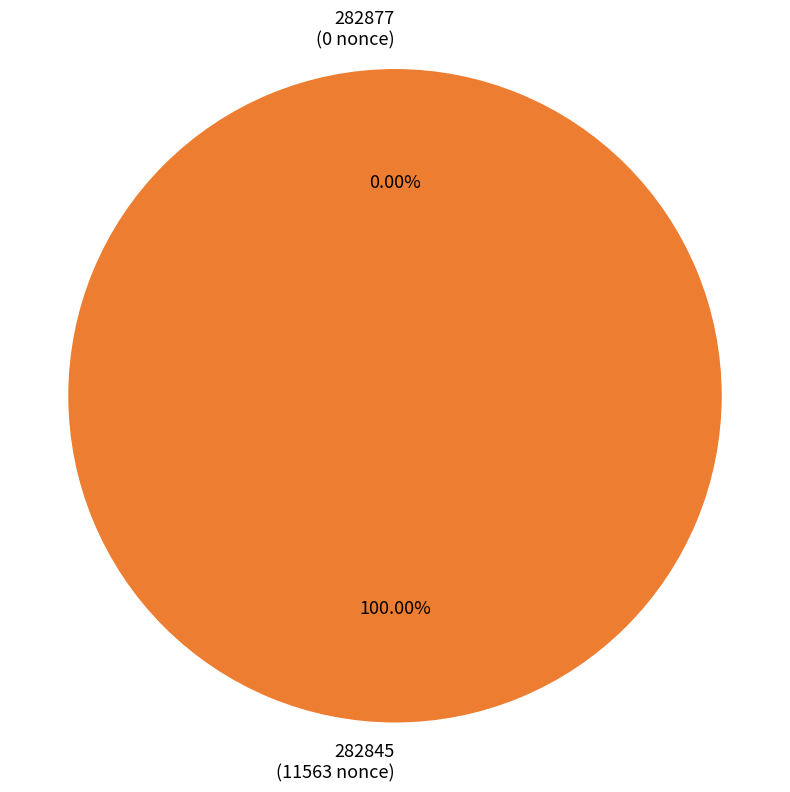

Is there a majority slice in this chart?

Yes